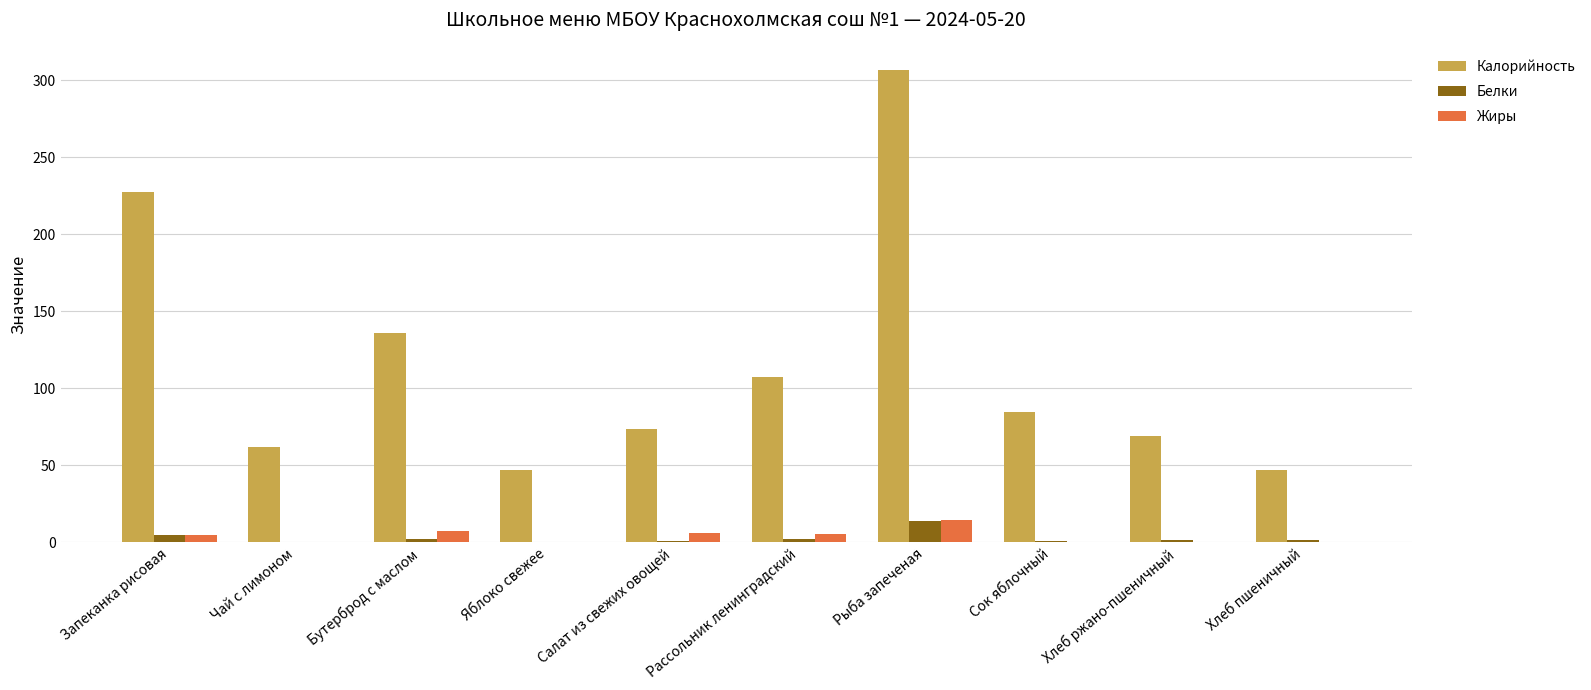

At which category is the sum across all series the highest?

Рыба запеченая